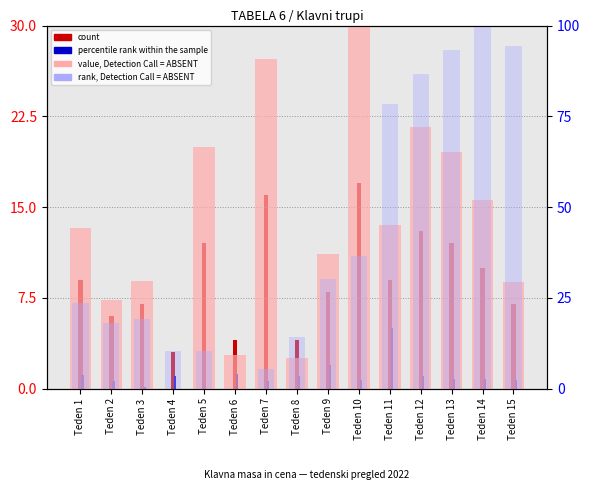

What is the value of the percentile rank within the sample bar at the 4th from the left?

1.0